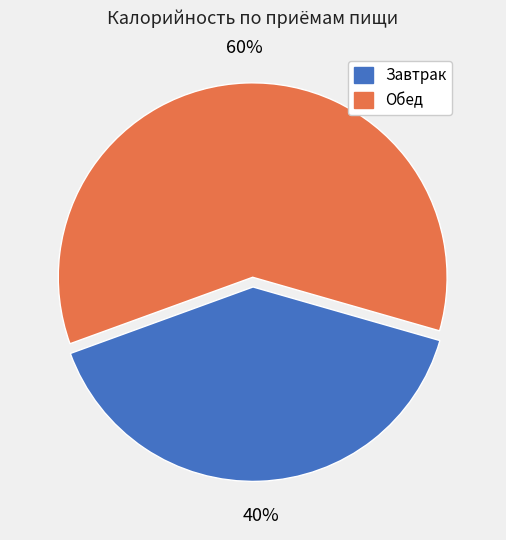

Is there any slice that represents more than half of the pie?

Yes